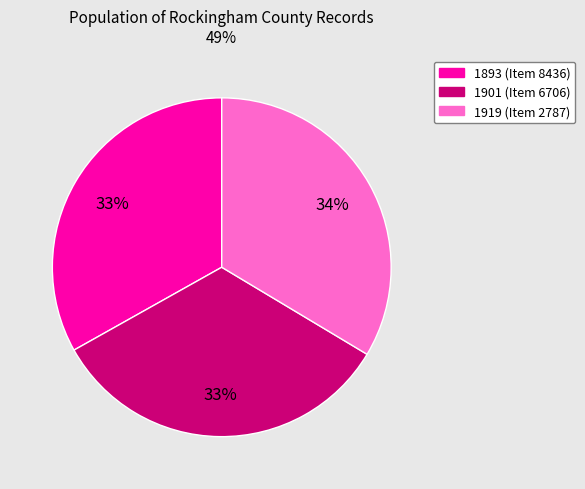

Is there a majority slice in this chart?

No